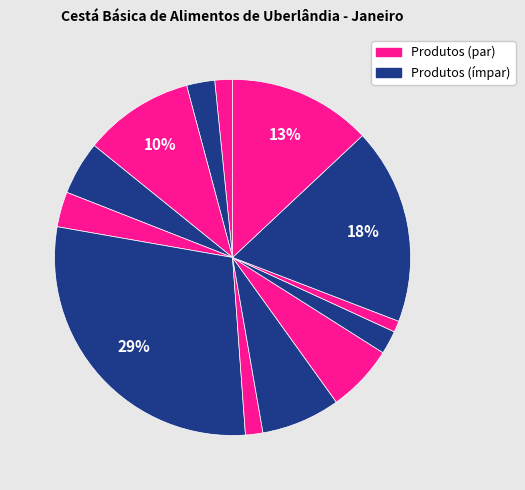

Count the number of slices in the pie.

13